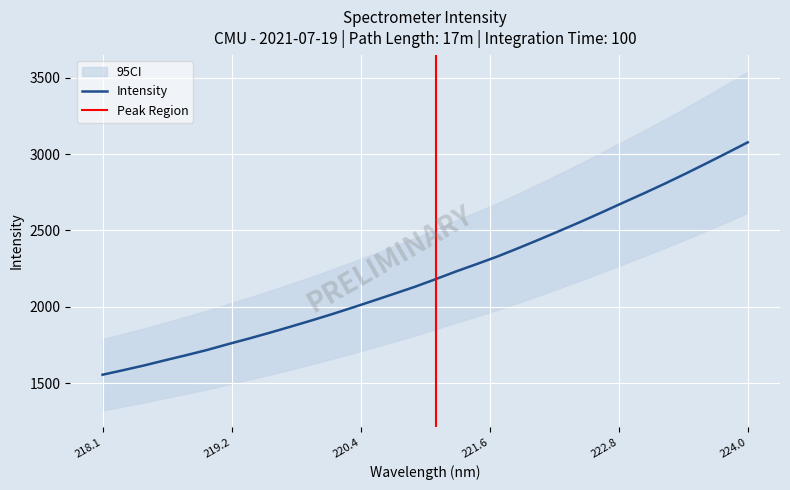

Reading left to right, list all the values displayed in this chart.

1555.4	1585.4	1616.3	1650.1	1682.8	1716.8	1754.8	1791.2	1829.3	1868.9	1909.3	1951.1	1994.8	2039.6	2085.2	2131.1	2181.2	2232.6	2281.2	2331.1	2385.8	2441.9	2499.7	2558.3	2619.2	2681.1	2742.2	2805.3	2870.7	2938.1	3006.7	3076.3